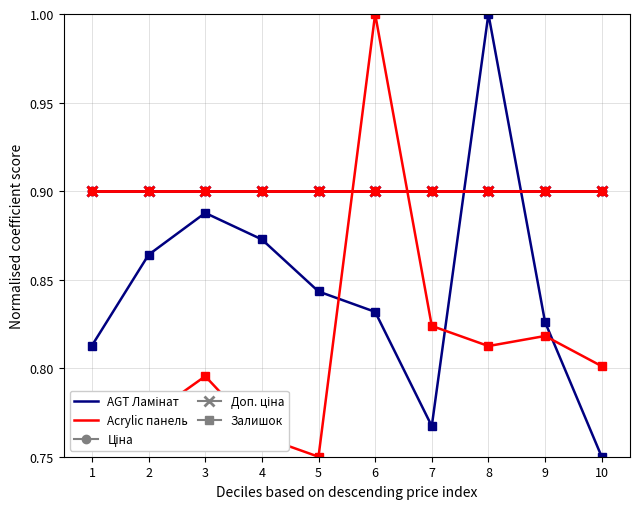

Does the chart have visible grid lines?

Yes